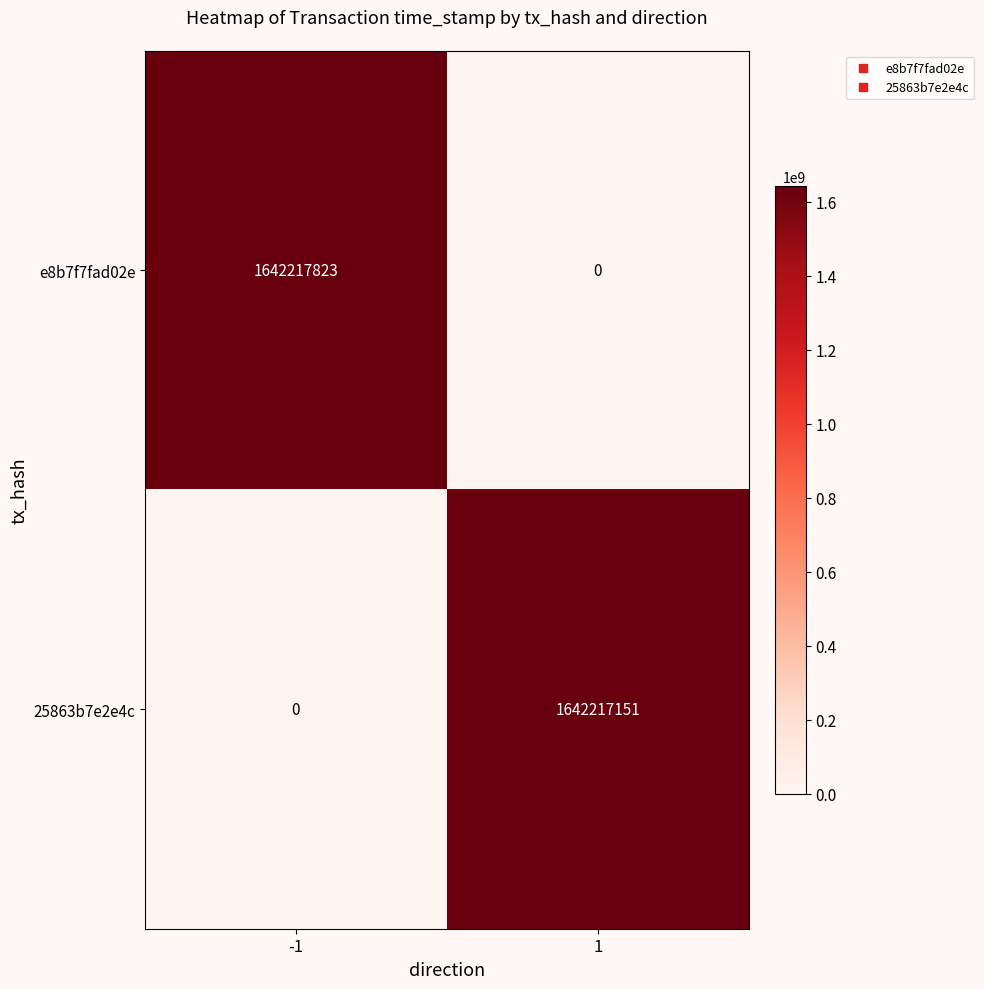

Reading left to right, transcribe all the data shown in this chart.

e8b7f7fad02e: -1=1642217823	1=0
25863b7e2e4c: -1=0	1=1642217151